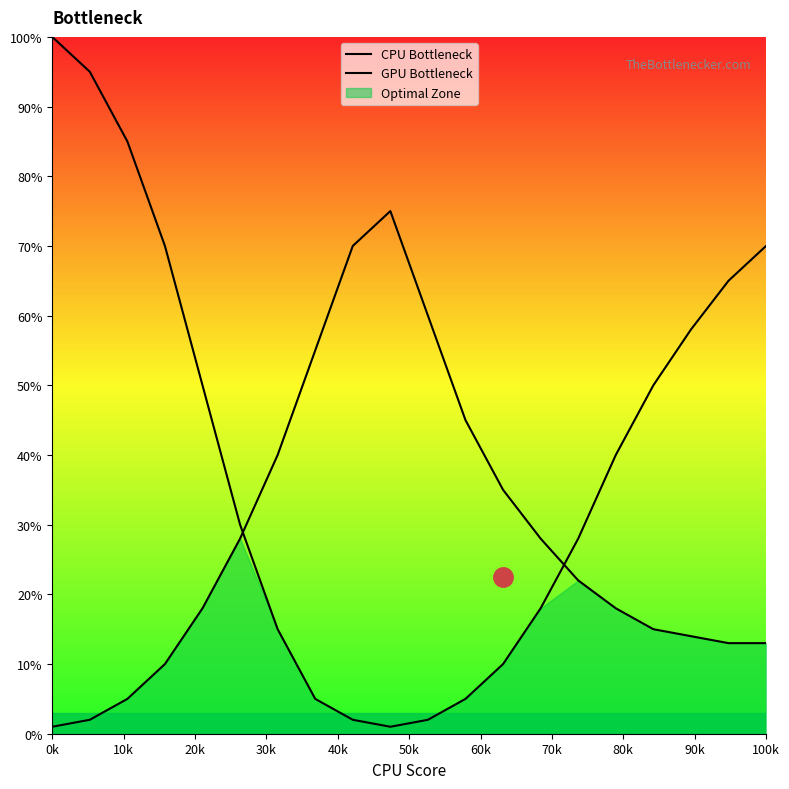

How many values in the CPU Bottleneck series exceed 40?

9